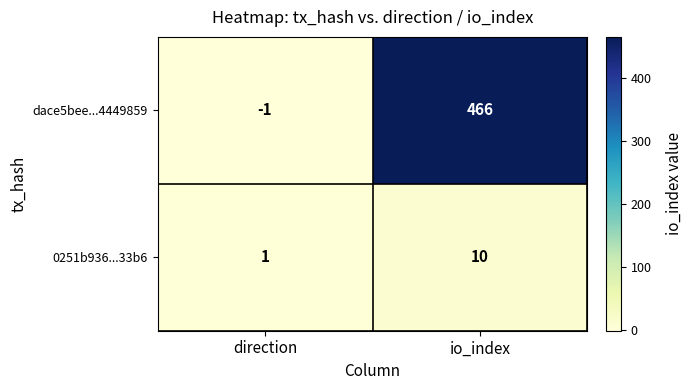

What is the difference between the highest and lowest values at io_index?

456